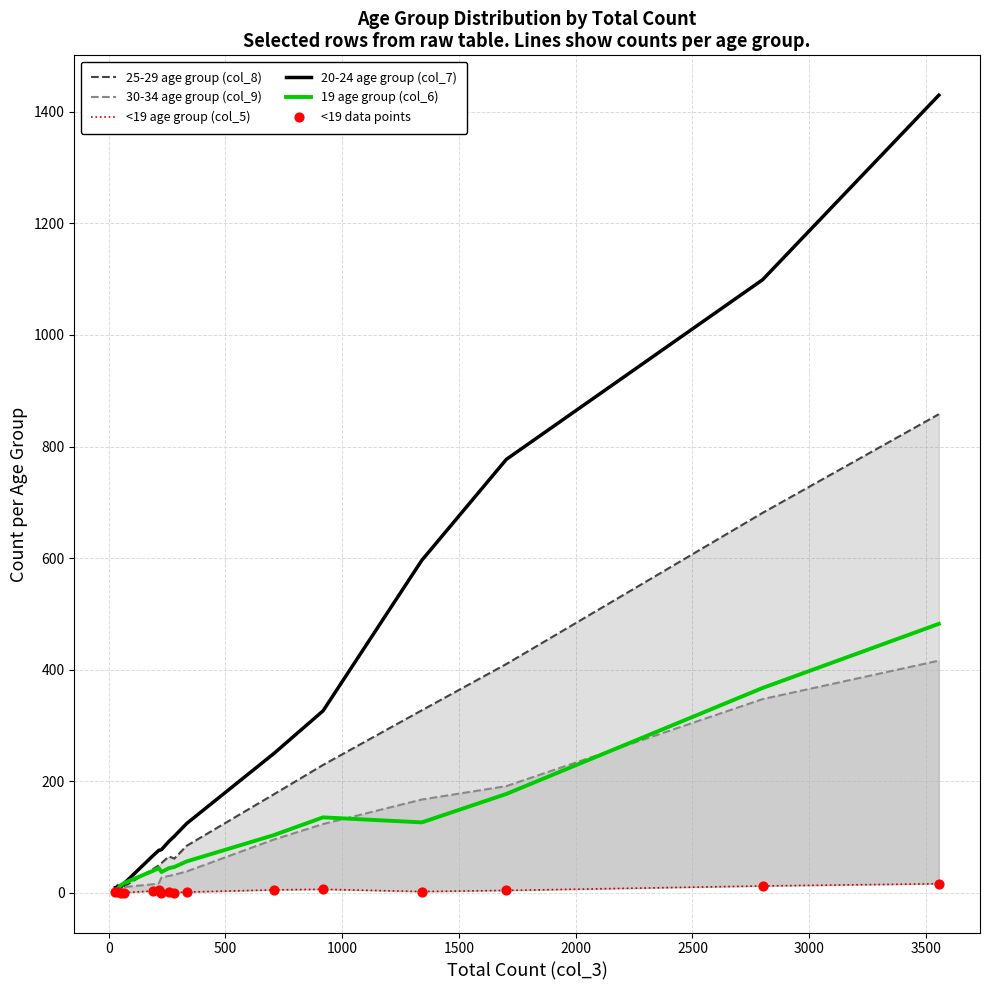

Which series has the largest Y range (max minus min)?

20-24 age group (col_7)